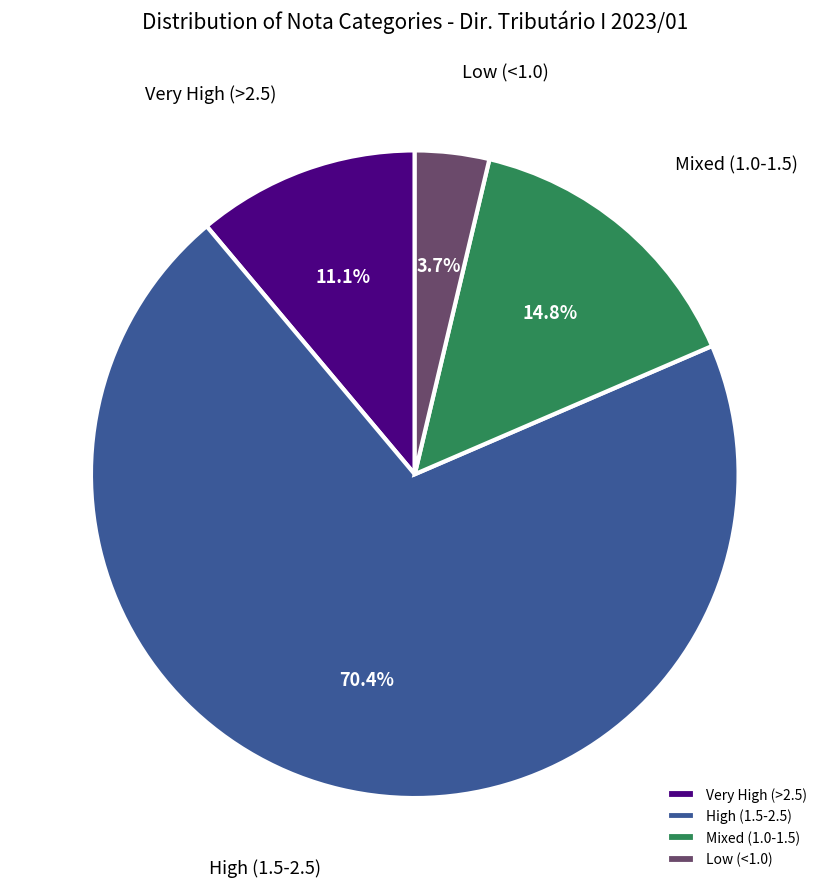

Which category accounts for the majority?

High (1.5-2.5)